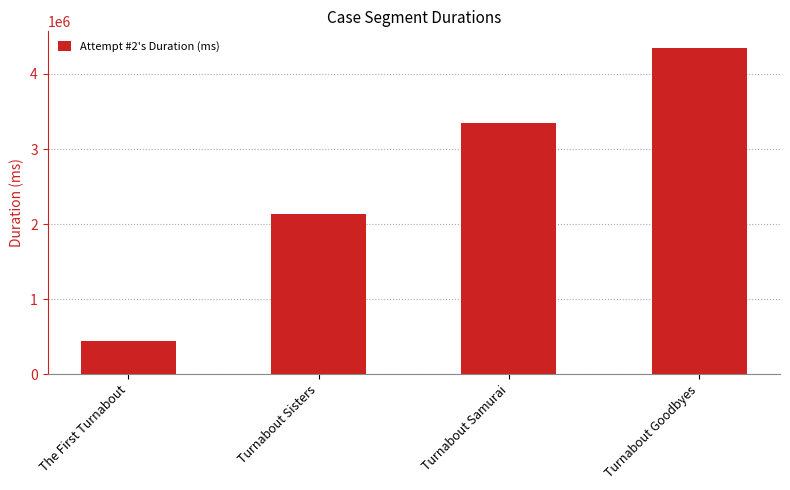

Is it true that the value at Turnabout Samurai is 1547876?

False